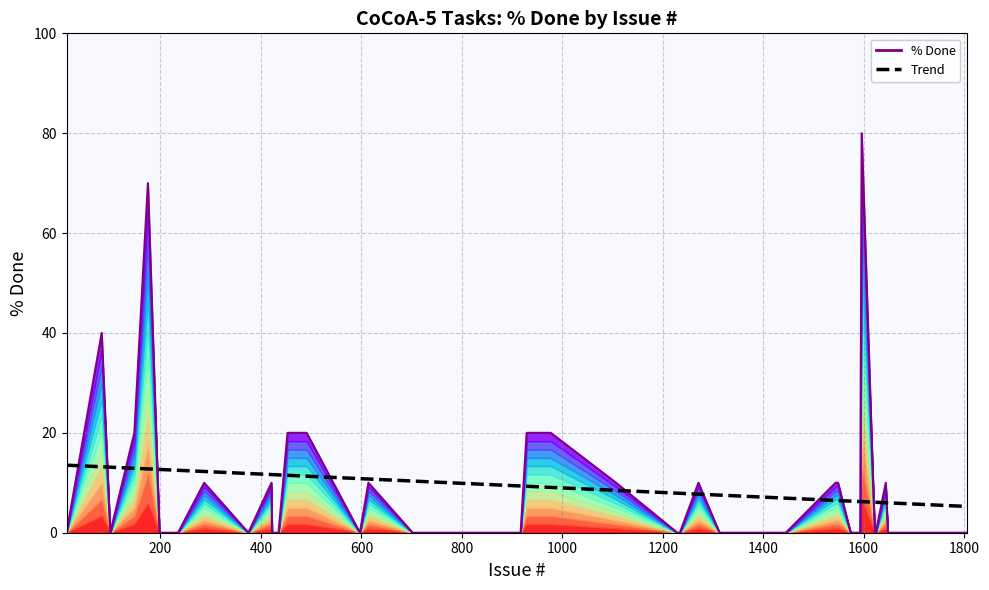

True or false: % Done and Trend intersect in this chart.

True